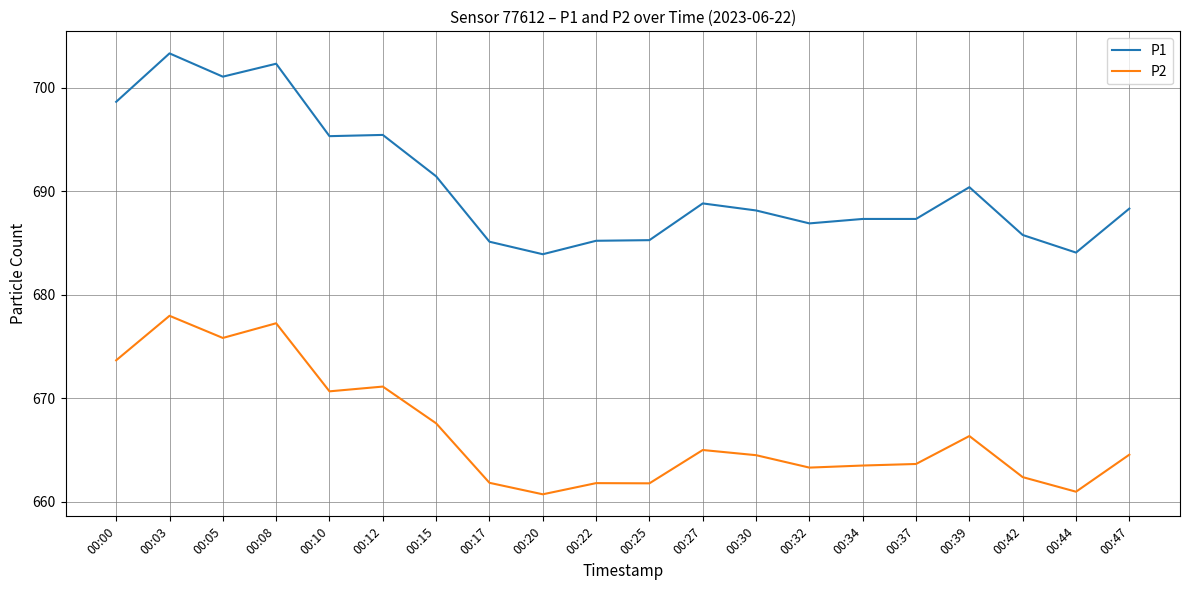

What is the sum of all P2 values?

13334.4